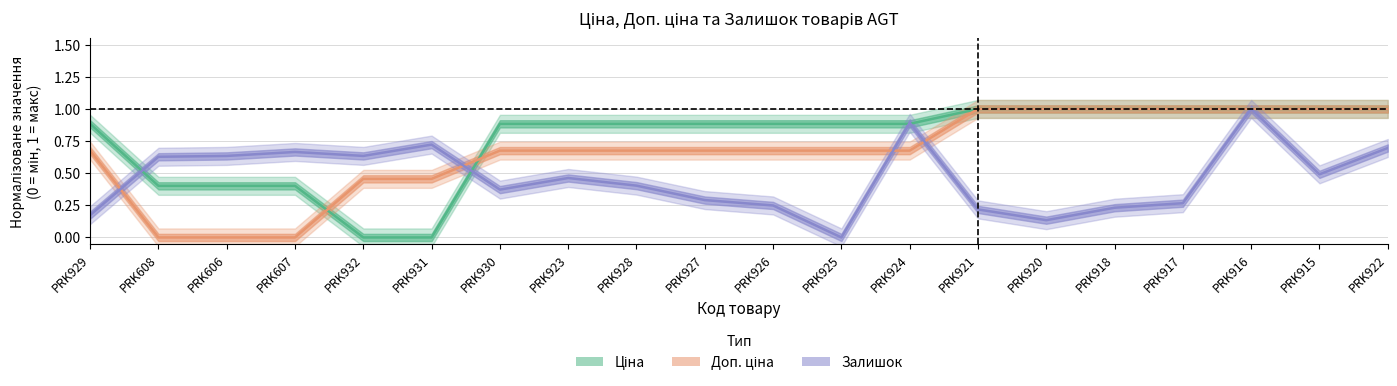

What is the label of the 4th point from the right?

PRK917